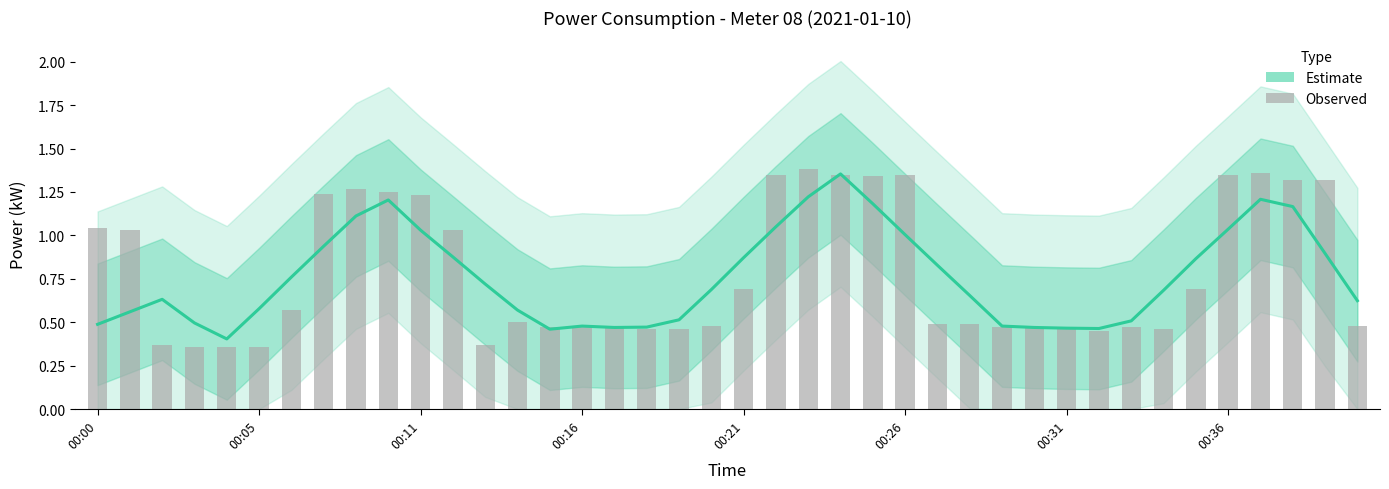

What is the difference between the second highest and minimum values in the Estimate (smoothed) series?

0.8